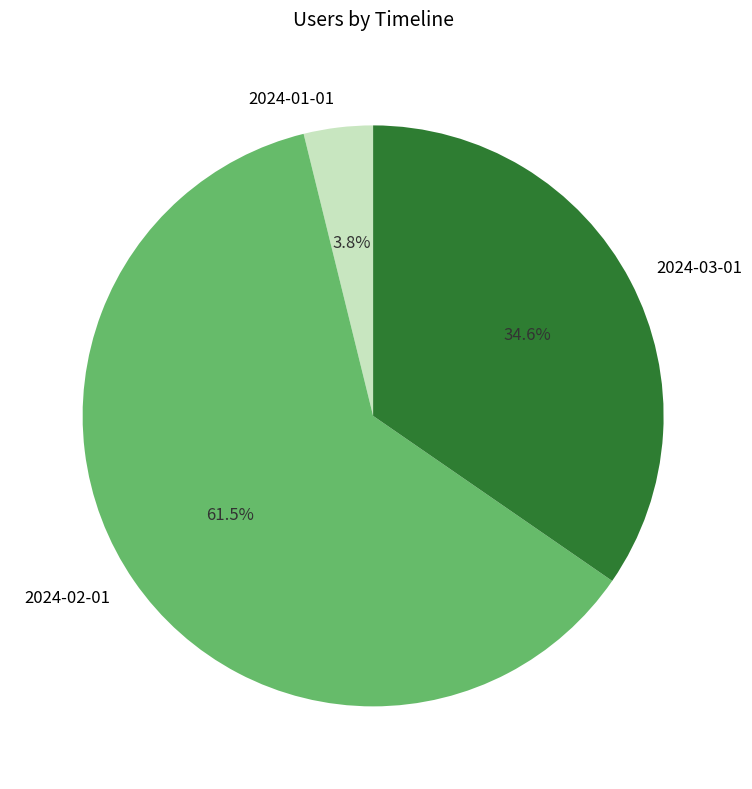

Does 2024-03-01 represent more than half of the total?

No